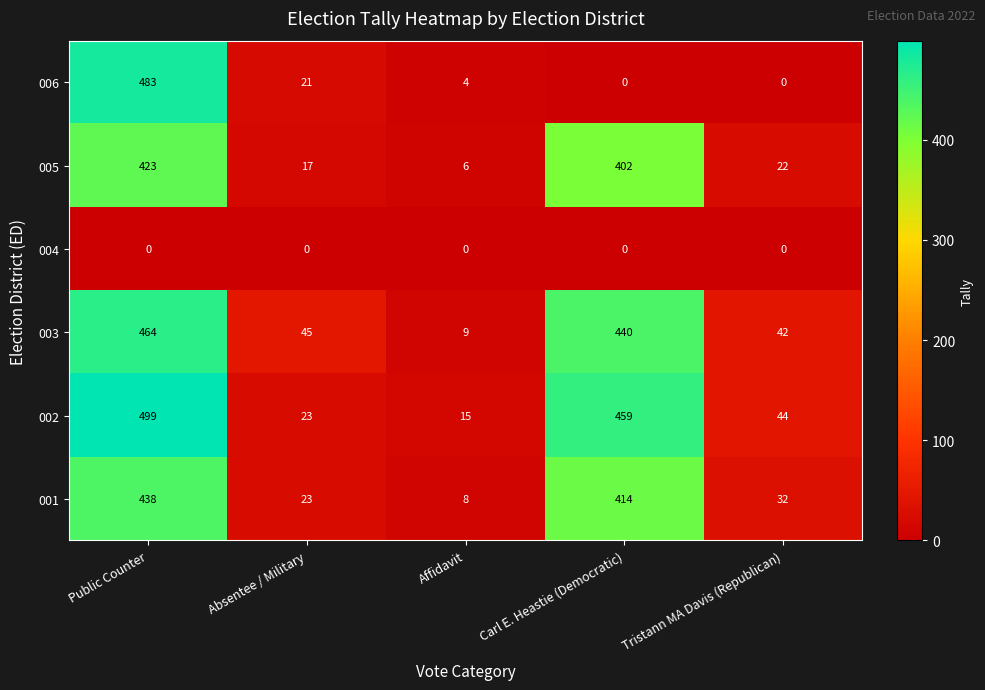

At which label does 003 reach its peak?

Public Counter